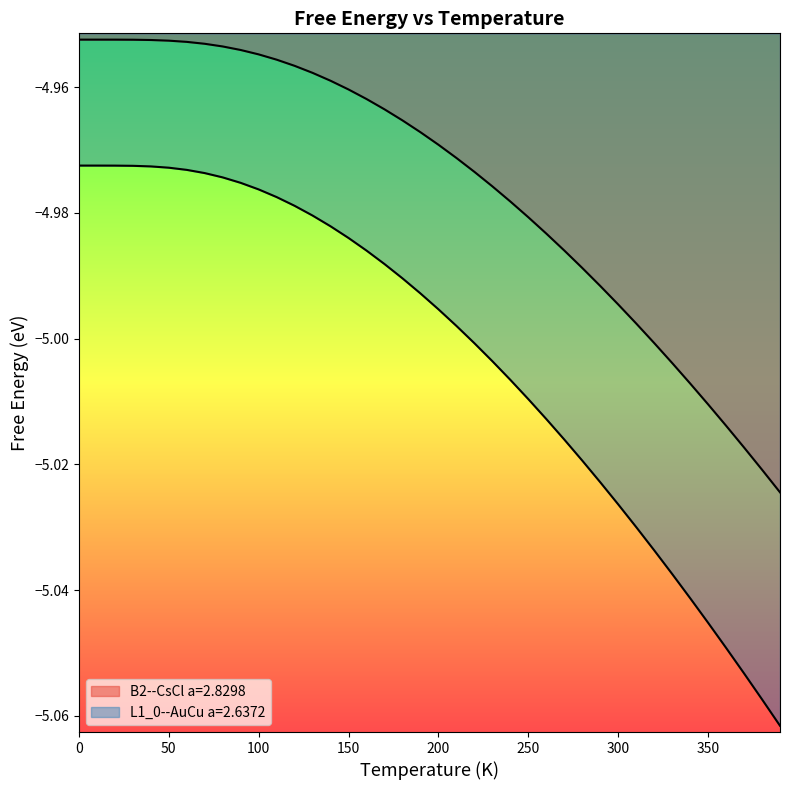

The B2--CsCl a=2.8298 series shows -1.4 at 300.0. True or false?

False